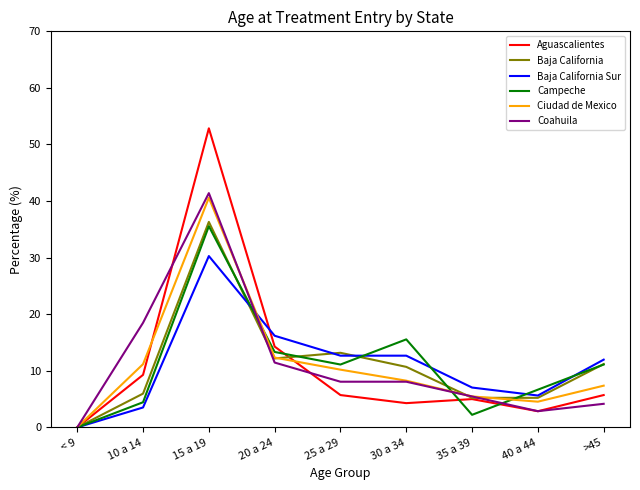

Is the value of Ciudad de Mexico at 10 a 14 greater than the value of Baja California Sur at 30 a 34?

No